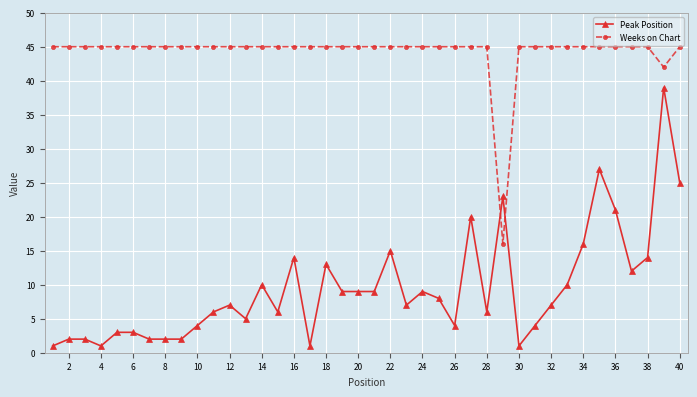

What is the smallest value displayed?

1